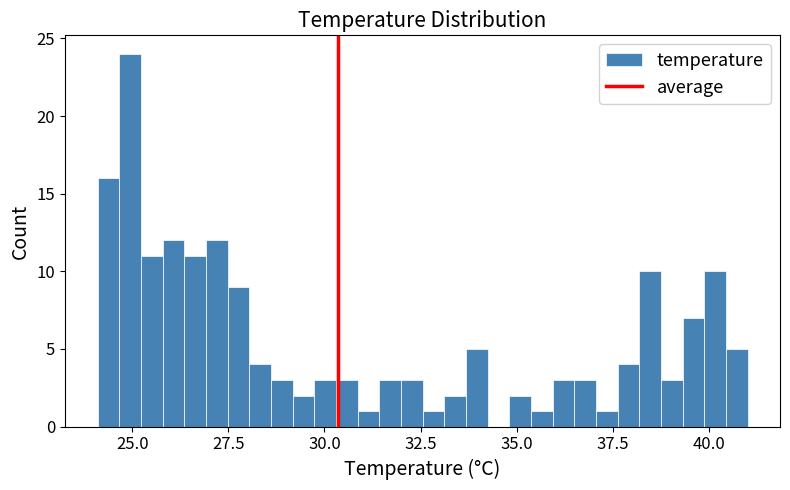

Around what value on the x-axis is the tallest bar? Give the approximate position of its centre, as read against the axis.

25.0